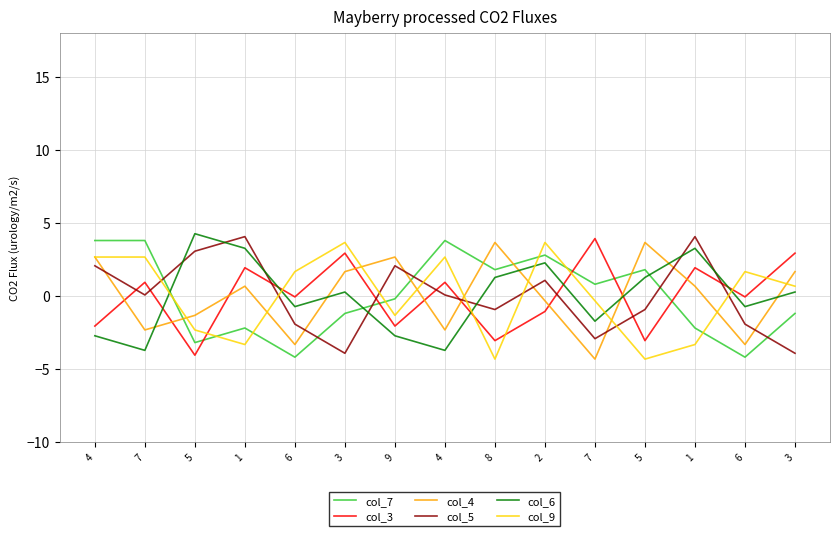

True or false: col_7 has more than 1 interior local peaks.

True